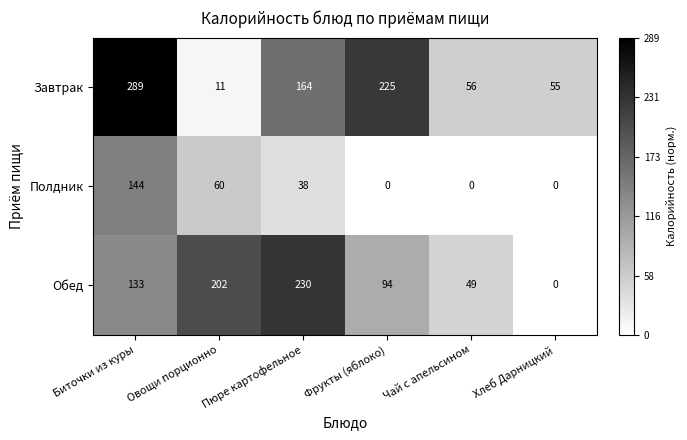

At which category is the sum across all series the highest?

Биточки из куры